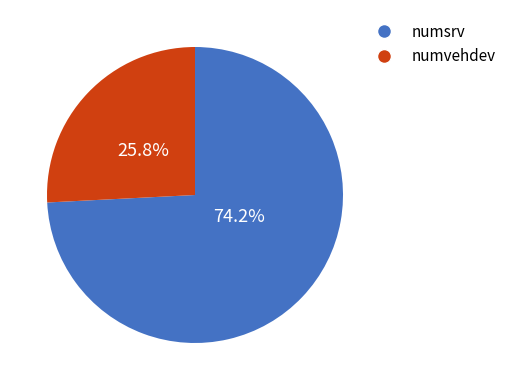

To the nearest percent, what portion does numvehdev represent?

26%